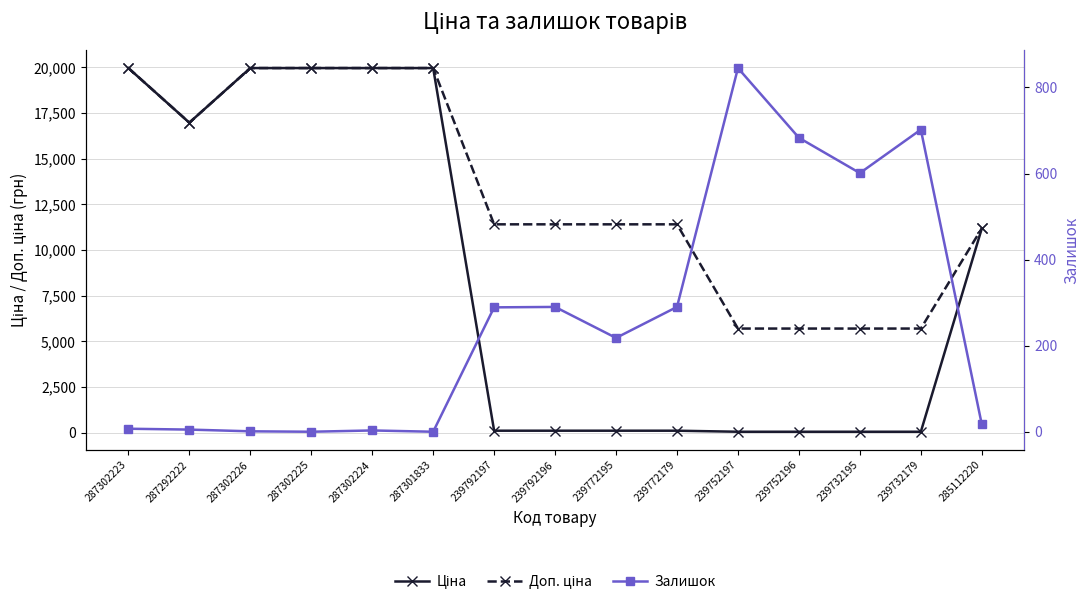

At which category does the chart reach its minimum across all series?

287302225